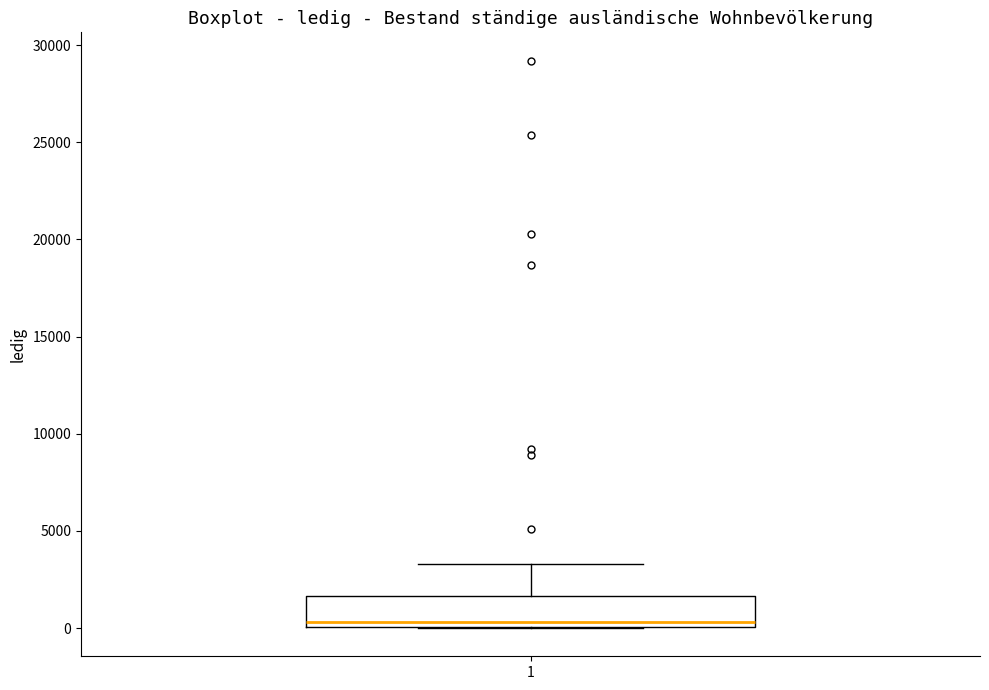

Read this box plot against the y-axis: the position of the median line, the range covered by the box, and the ends of both whiskers. The values are not printed on the chart, so give them approximately, as read against the axis.

median 500, box 0 to 1500, whiskers 0 to 3500